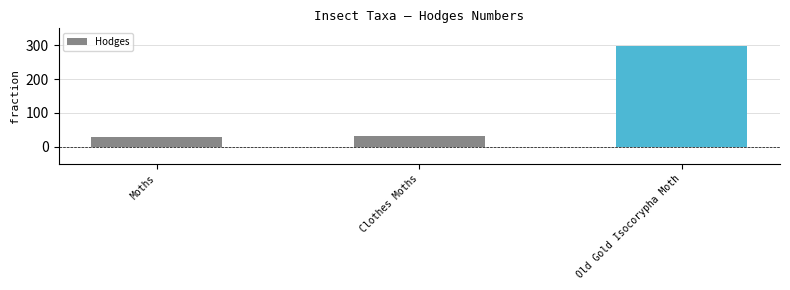

What is the minimum value shown in the chart?

29.0